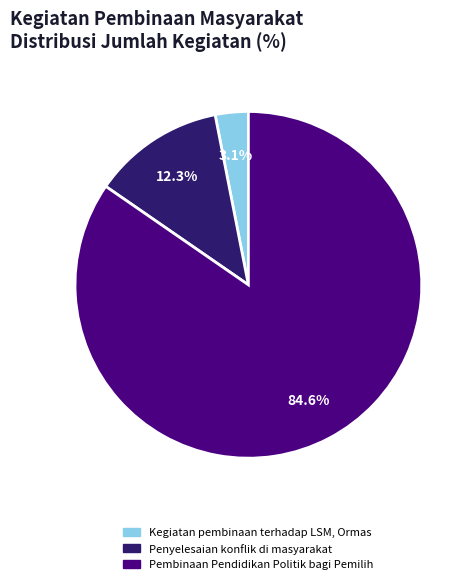

True or false: Pembinaan Pendidikan Politik bagi Pemilih accounts for 85% of the total.

True